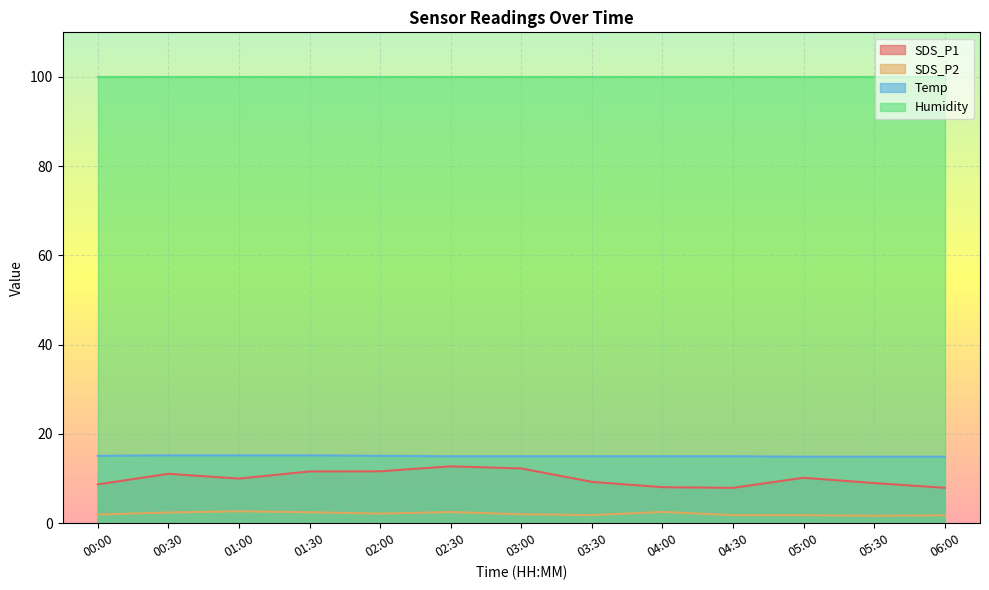

True or false: SDS_P1 and SDS_P2 intersect in this chart.

False